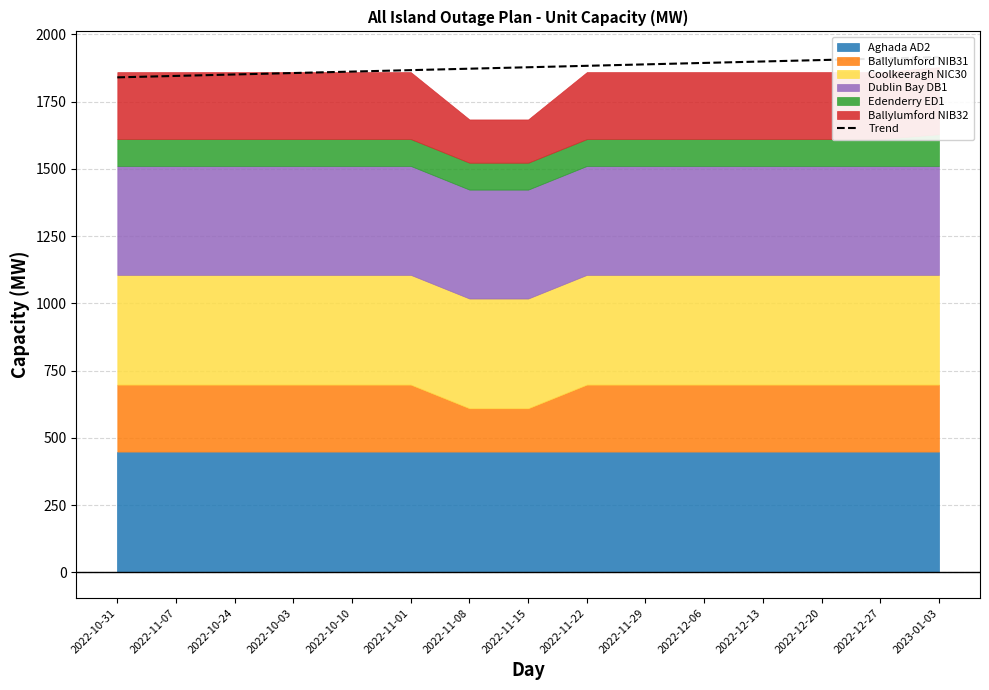

Reading left to right, list all the values displayed in this chart.

2022-10-31=1840.4	2022-11-07=1845.8	2022-10-24=1851.2	2022-10-03=1856.5	2022-10-10=1861.9	2022-11-01=1867.3	2022-11-08=1872.6	2022-11-15=1878.0	2022-11-22=1883.4	2022-11-29=1888.7	2022-12-06=1894.1	2022-12-13=1899.5	2022-12-20=1904.8	2022-12-27=1910.2	2023-01-03=1915.6